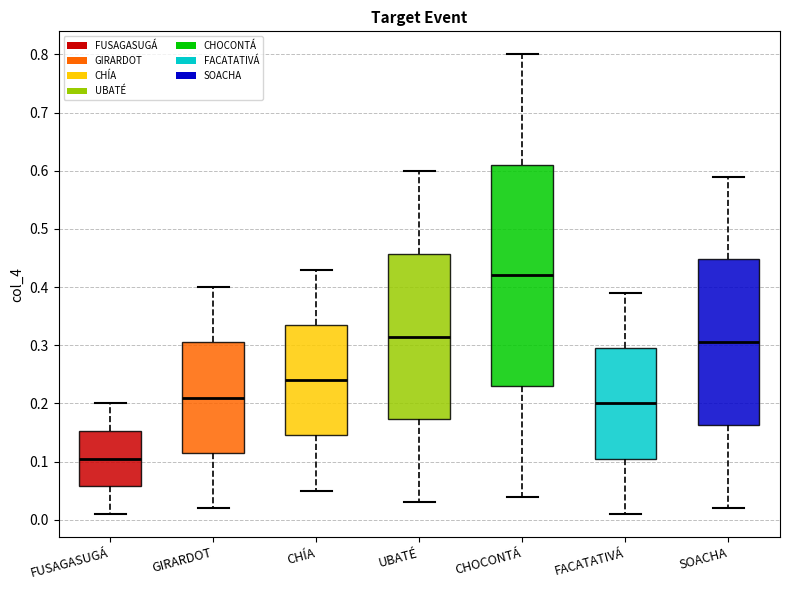

Where does the median line of the box for UBATÉ sit on the y-axis? The values are not printed on the chart, so give them approximately, as read against the axis.

0.32